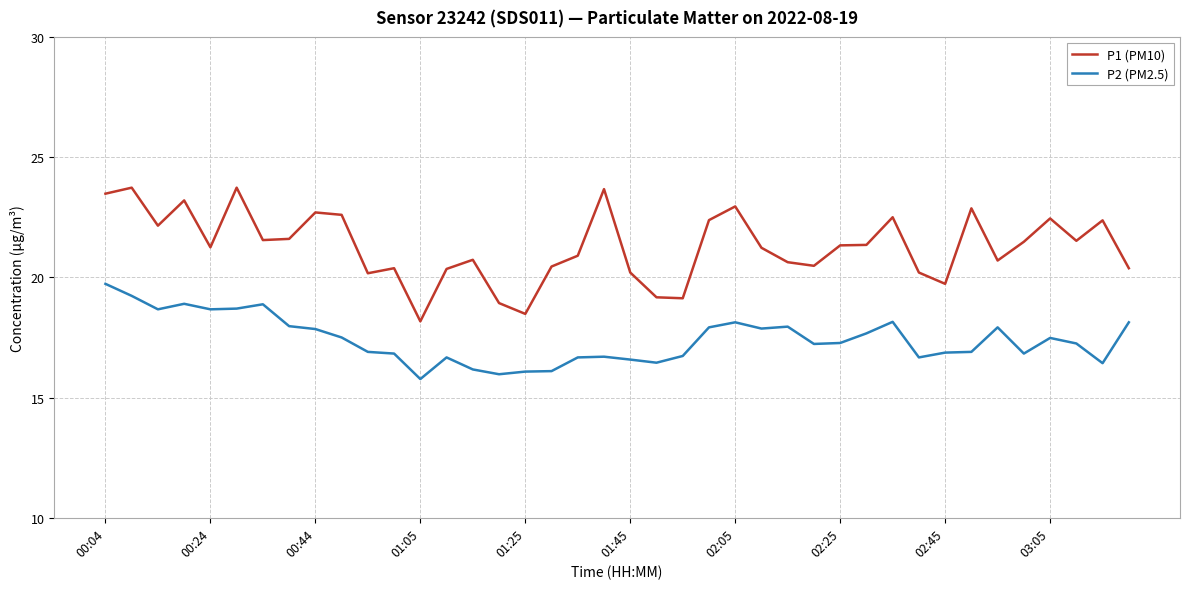

True or false: P1 (PM10) has more than 0 points higher than both neighbors.

True